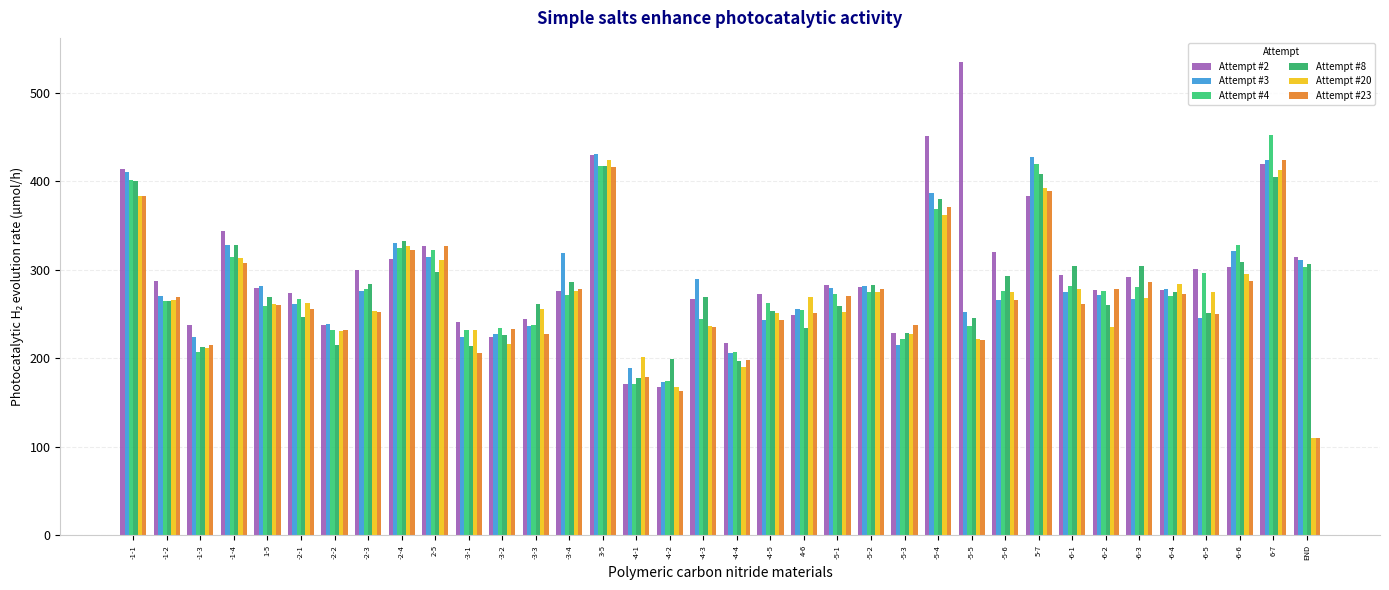

Reading left to right, extract all data points from this chart.

Attempt #2: -1-1=413.3	-1-2=287.1	-1-3=238.0	-1-4=343.6	1-5=278.9	-2-1=273.8	-2-2=237.9	-2-3=300.2	-2-4=312.1	2-5=326.8	-3-1=241.2	-3-2=224.4	-3-3=244.3	-3-4=275.5	3-5=430.0	-4-1=170.8	-4-2=168.2	-4-3=266.5	-4-4=217.8	-4-5=272.1	4-6=249.1	-5-1=282.4	-5-2=280.5	-5-3=228.4	-5-4=451.2	-5-5=535.0	-5-6=320.6	5-7=383.1	-6-1=294.3	-6-2=277.0	-6-3=292.2	-6-4=277.3	-6-5=300.9	-6-6=303.0	6-7=419.8	END=314.4
Attempt #3: -1-1=410.4	-1-2=270.9	-1-3=224.1	-1-4=327.5	1-5=281.5	-2-1=261.3	-2-2=238.3	-2-3=276.4	-2-4=330.2	2-5=314.7	-3-1=223.7	-3-2=227.7	-3-3=236.1	-3-4=318.6	3-5=430.7	-4-1=189.1	-4-2=173.3	-4-3=289.6	-4-4=206.3	-4-5=242.8	4-6=255.7	-5-1=279.3	-5-2=282.0	-5-3=215.1	-5-4=386.6	-5-5=252.1	-5-6=265.6	5-7=427.2	-6-1=275.2	-6-2=270.9	-6-3=266.5	-6-4=278.4	-6-5=245.7	-6-6=321.3	6-7=423.6	END=311.3
Attempt #4: -1-1=401.2	-1-2=264.5	-1-3=206.6	-1-4=314.1	1-5=259.1	-2-1=266.7	-2-2=232.0	-2-3=278.8	-2-4=324.7	2-5=322.3	-3-1=231.8	-3-2=234.6	-3-3=237.8	-3-4=271.3	3-5=417.2	-4-1=170.6	-4-2=174.3	-4-3=244.3	-4-4=206.7	-4-5=262.2	4-6=254.0	-5-1=272.6	-5-2=275.3	-5-3=222.2	-5-4=368.8	-5-5=237.0	-5-6=275.7	5-7=419.9	-6-1=281.9	-6-2=276.1	-6-3=281.0	-6-4=270.4	-6-5=296.0	-6-6=327.6	6-7=452.1	END=303.6
Attempt #8: -1-1=400.1	-1-2=264.2	-1-3=212.6	-1-4=327.4	1-5=269.2	-2-1=246.9	-2-2=215.2	-2-3=284.0	-2-4=333.0	2-5=297.1	-3-1=214.1	-3-2=225.8	-3-3=261.5	-3-4=286.6	3-5=417.6	-4-1=177.8	-4-2=199.0	-4-3=269.7	-4-4=196.9	-4-5=253.5	4-6=234.4	-5-1=259.0	-5-2=282.9	-5-3=228.4	-5-4=379.6	-5-5=245.4	-5-6=293.1	5-7=407.7	-6-1=303.9	-6-2=260.7	-6-3=303.9	-6-4=274.6	-6-5=250.7	-6-6=309.0	6-7=404.2	END=306.1
Attempt #20: -1-1=383.7	-1-2=265.9	-1-3=211.9	-1-4=313.2	1-5=261.6	-2-1=262.4	-2-2=230.8	-2-3=253.2	-2-4=326.8	2-5=310.5	-3-1=231.7	-3-2=216.0	-3-3=255.9	-3-4=276.2	3-5=423.3	-4-1=202.0	-4-2=167.9	-4-3=236.1	-4-4=190.6	-4-5=251.7	4-6=269.4	-5-1=252.2	-5-2=274.8	-5-3=227.8	-5-4=361.7	-5-5=221.8	-5-6=274.4	5-7=392.3	-6-1=278.4	-6-2=235.1	-6-3=267.7	-6-4=284.2	-6-5=275.3	-6-6=295.1	6-7=412.6	END=109.6
Attempt #23: -1-1=383.7	-1-2=268.7	-1-3=214.6	-1-4=308.0	1-5=259.7	-2-1=256.1	-2-2=232.3	-2-3=252.6	-2-4=321.9	2-5=326.9	-3-1=206.6	-3-2=233.5	-3-3=227.1	-3-4=278.3	3-5=416.0	-4-1=178.5	-4-2=163.5	-4-3=235.6	-4-4=198.1	-4-5=243.5	4-6=250.7	-5-1=270.4	-5-2=277.7	-5-3=237.2	-5-4=370.6	-5-5=220.9	-5-6=266.2	5-7=388.5	-6-1=261.7	-6-2=277.9	-6-3=286.1	-6-4=273.1	-6-5=249.7	-6-6=287.3	6-7=423.4	END=110.1